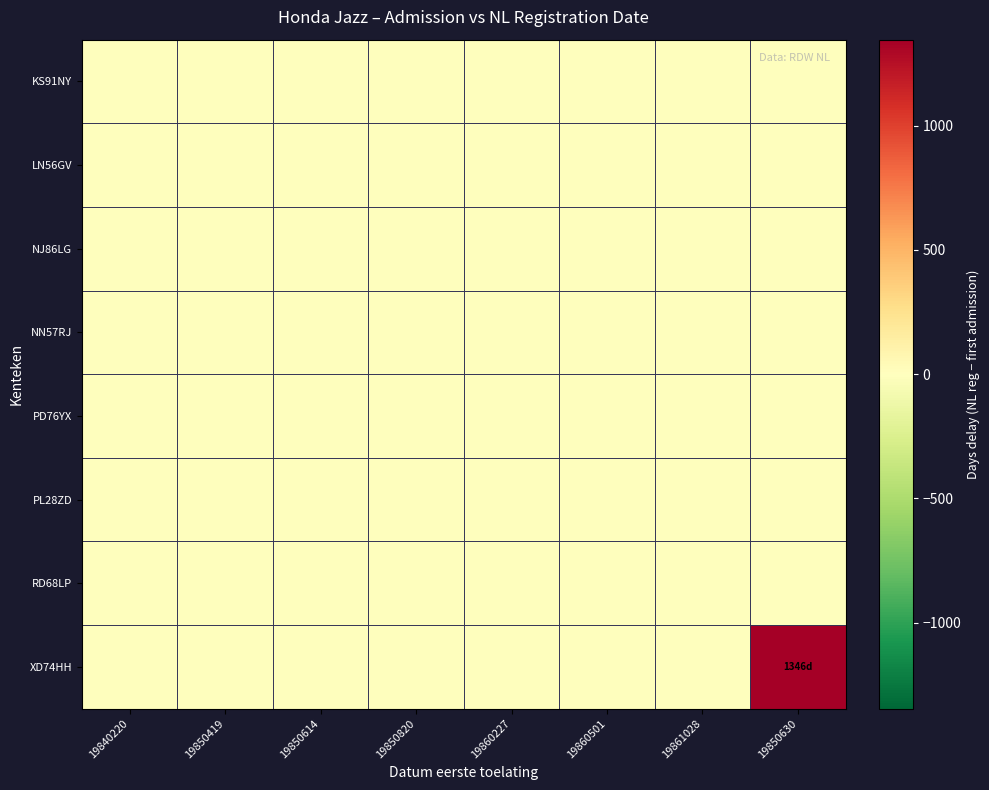

How many distinct data groups are displayed?

8